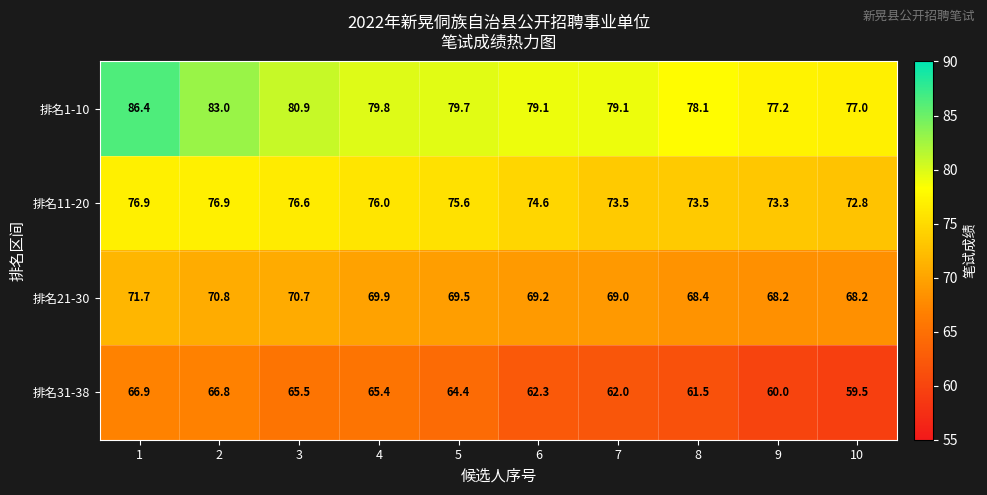

Which series has the largest total across all categories?

排名1-10